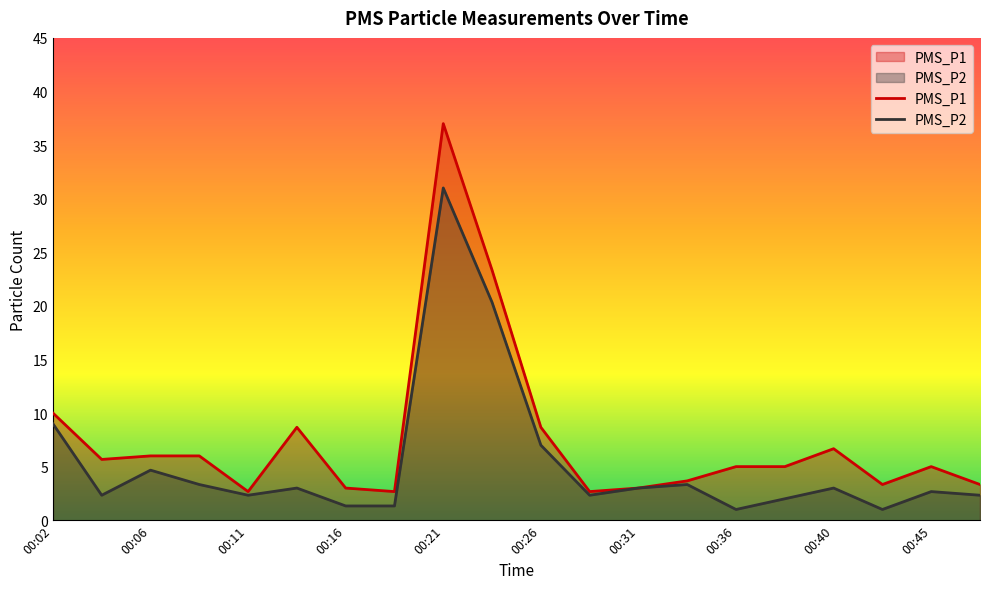

Rank the series at 00:40 from highest to lowest value.

PMS_P1, PMS_P2